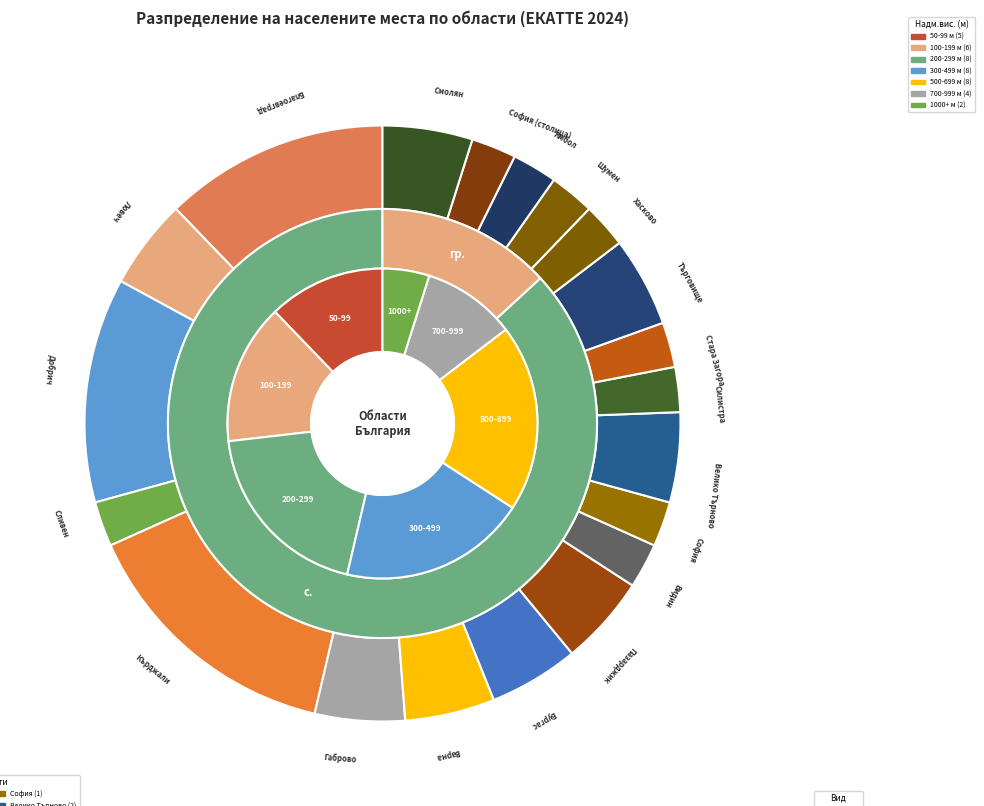

Between обл. Кърджали and обл. Велико Търново, which is larger?

обл. Кърджали